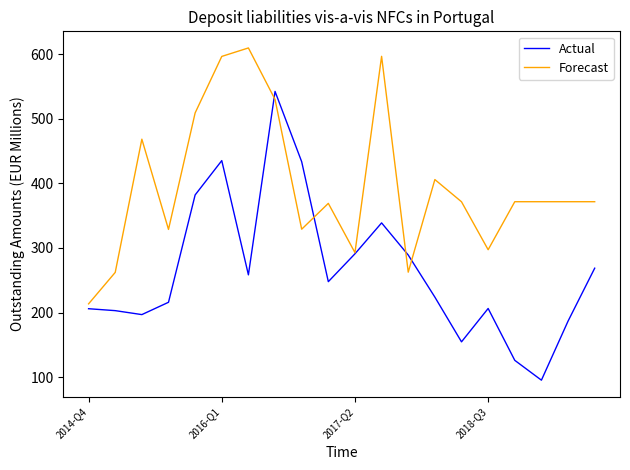

What is the sum of all Forecast values?

7928.3